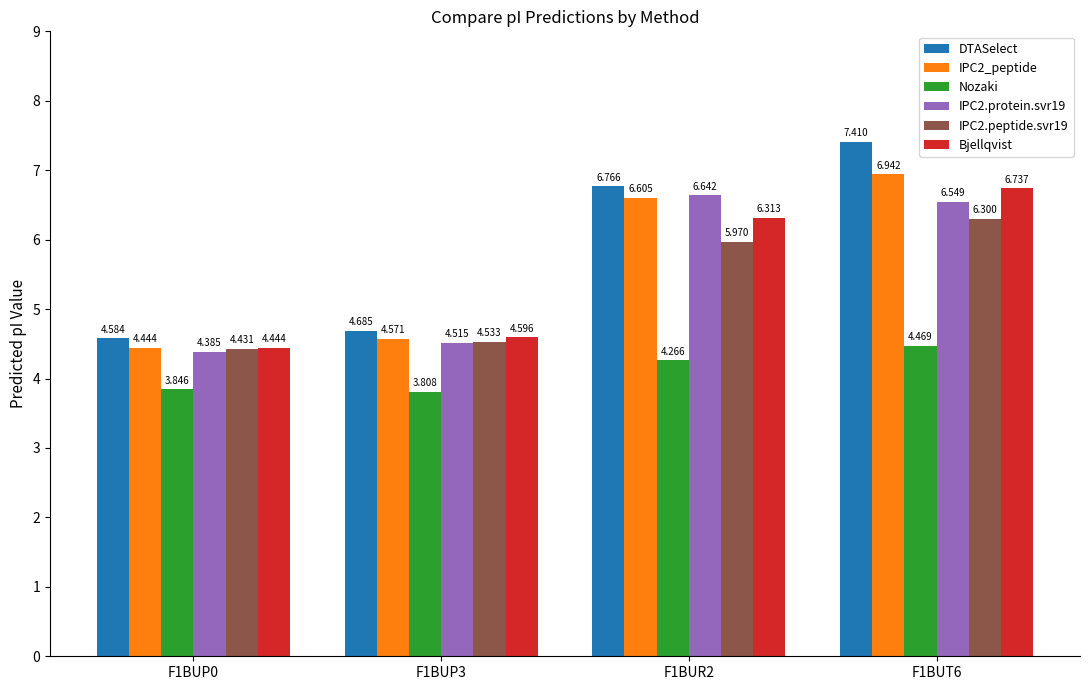

Between F1BUR2 and F1BUT6, which series saw the biggest shift?

DTASelect